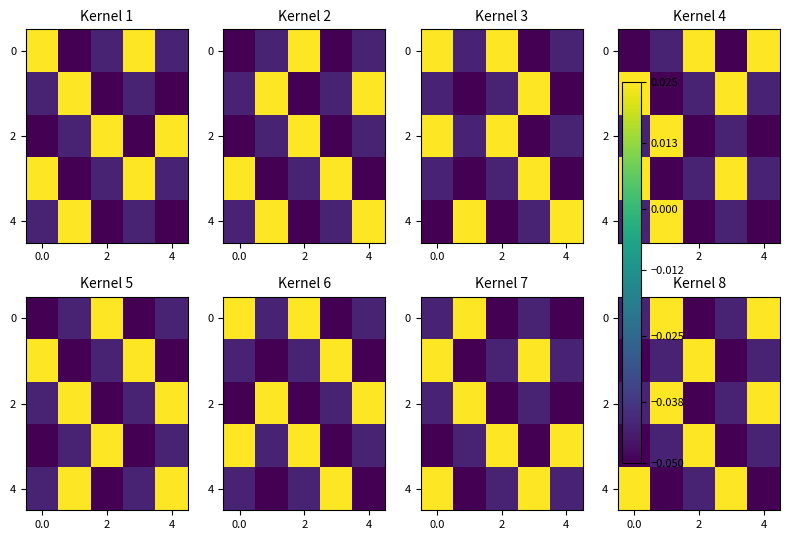

What is the difference between the maximum and minimum values in the row_0 series?

0.1